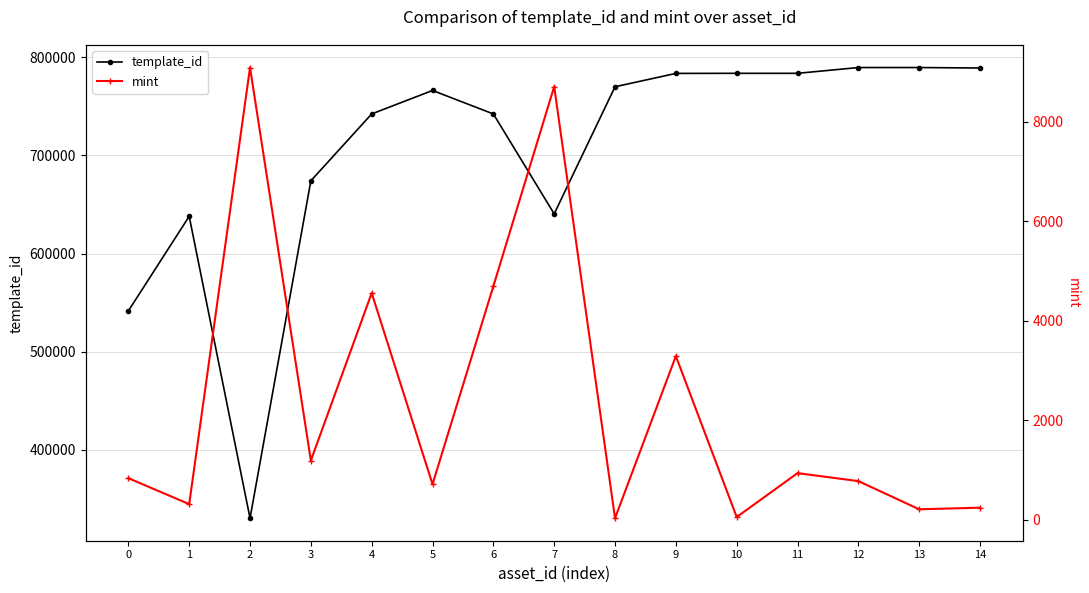

What is the spread (max minus min) of values at 10?

783683